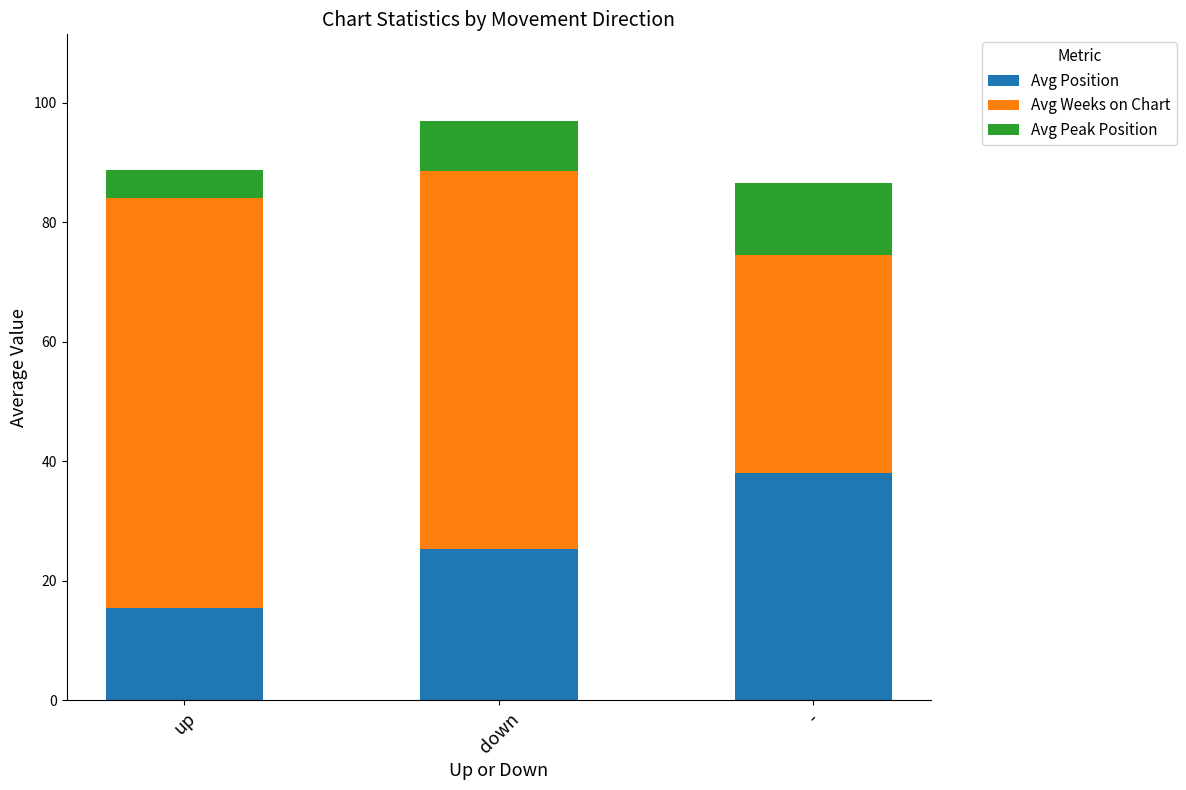

Reading left to right, transcribe the values for Avg Position.

up=15.4	down=25.3	-=38.0